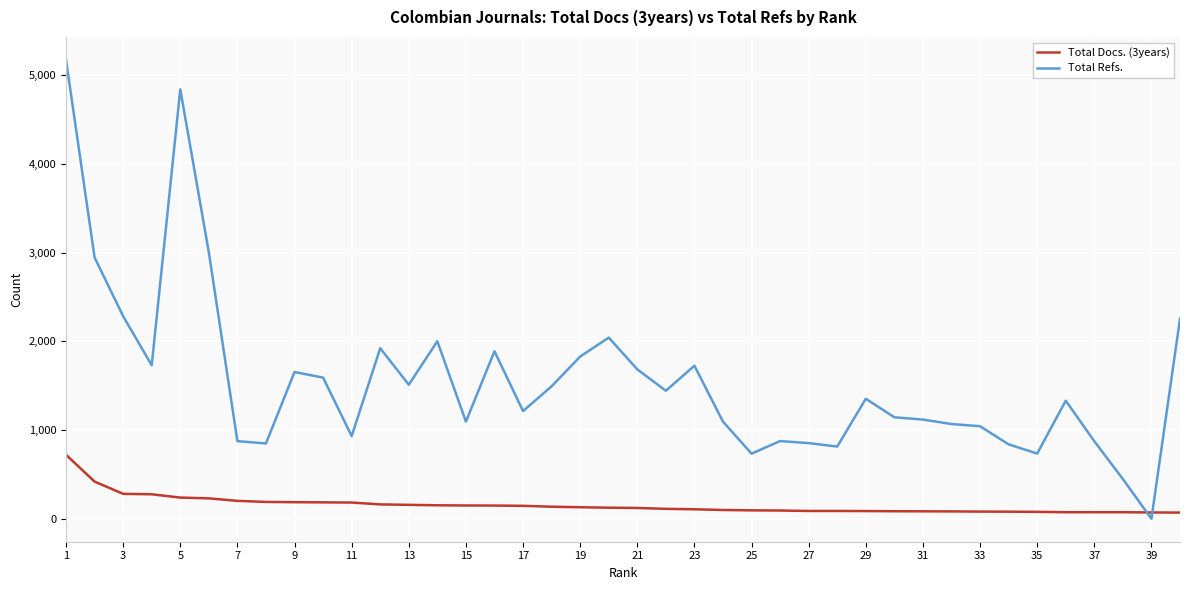

Which series has the largest total across all categories?

Total Refs.